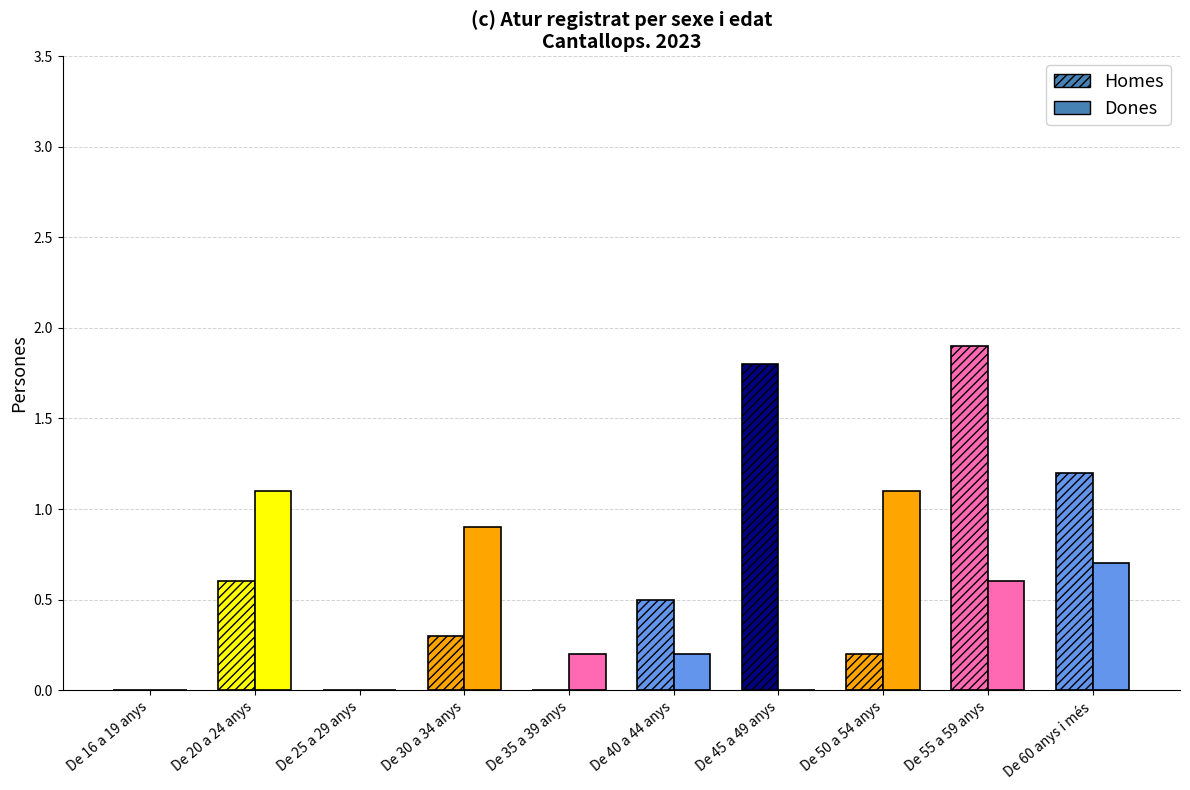

What is the maximum value for Homes?

1.9